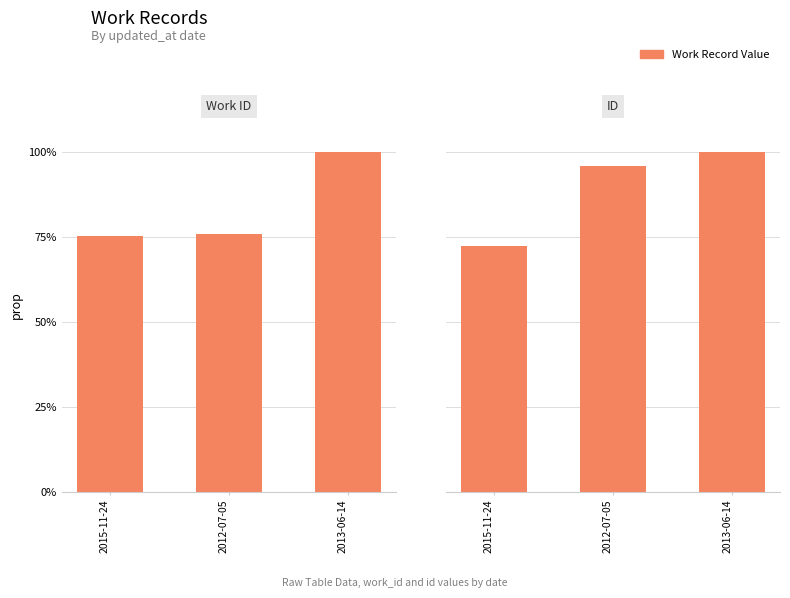

What is the minimum value for ID?

72.5